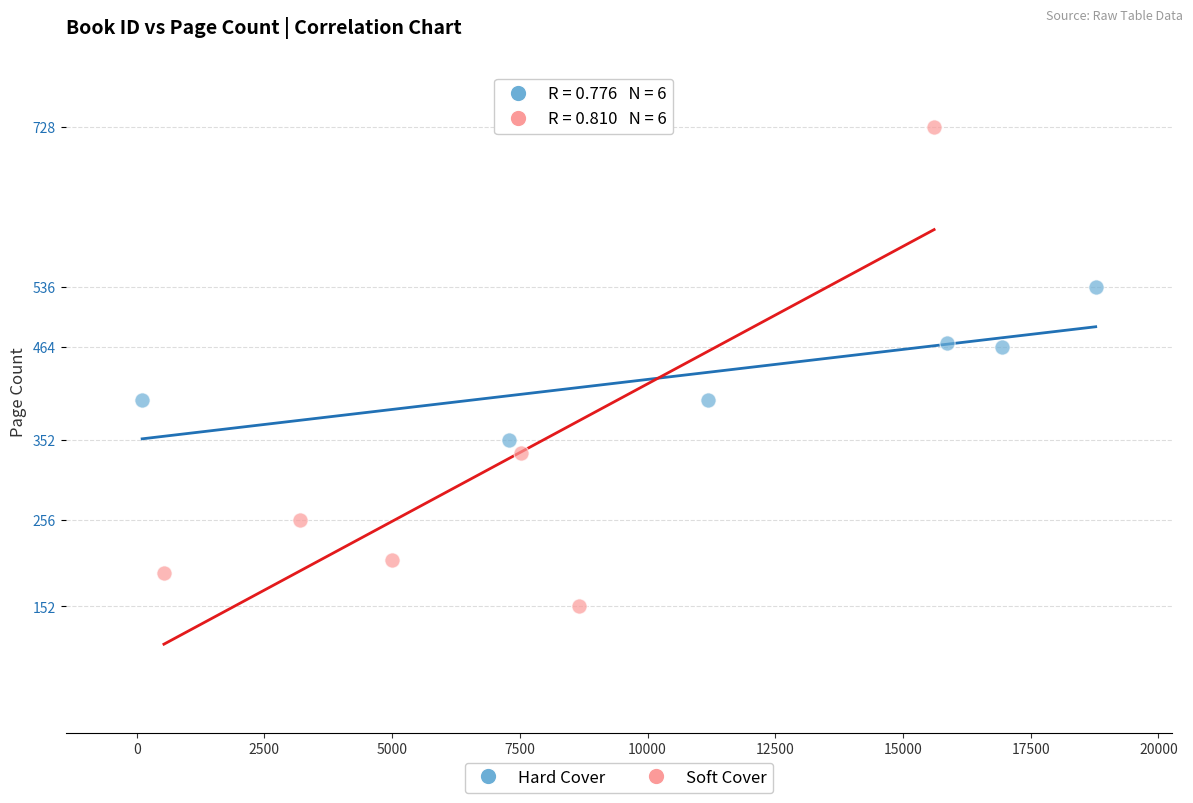

Which series has the largest Y range (max minus min)?

Soft Cover